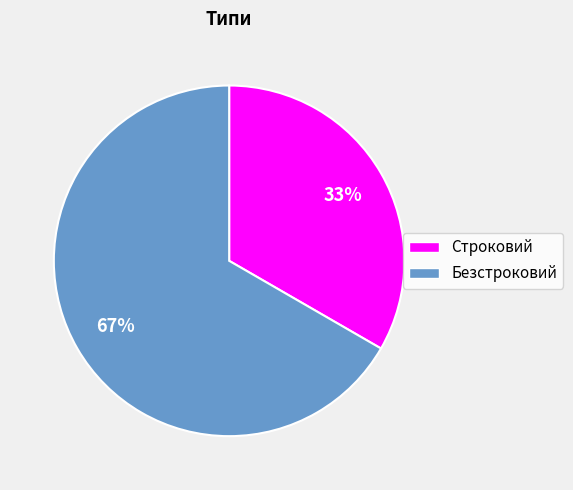

Is the sum of Строковий and Безстроковий greater than half?

Yes